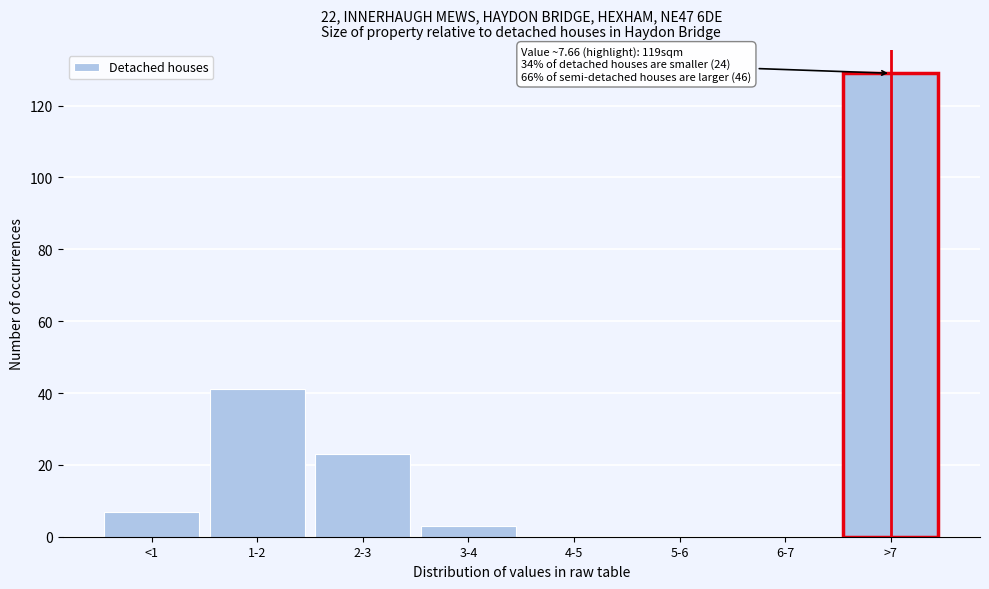

Reading right to left, extract all data points from this chart.

>7=129	6-7=0	5-6=0	4-5=0	3-4=3	2-3=23	1-2=41	<1=7